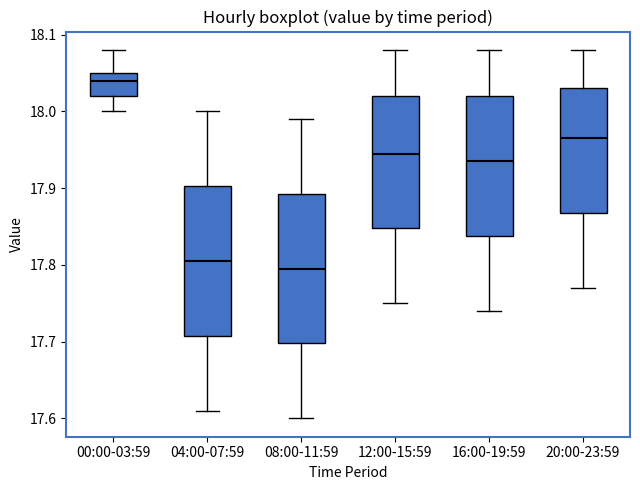

Where is the lower edge of the box for 00:00-03:59 on the y-axis? The values are not printed on the chart, so give them approximately, as read against the axis.

18.02